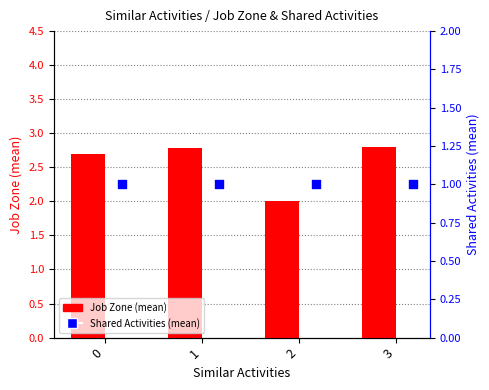

Is the value of Shared Activities at 1 greater than the value of Job Zone at 3?

No